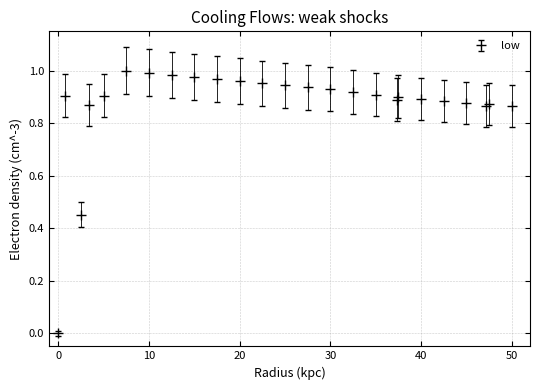

What is the sum of all values?

21.6